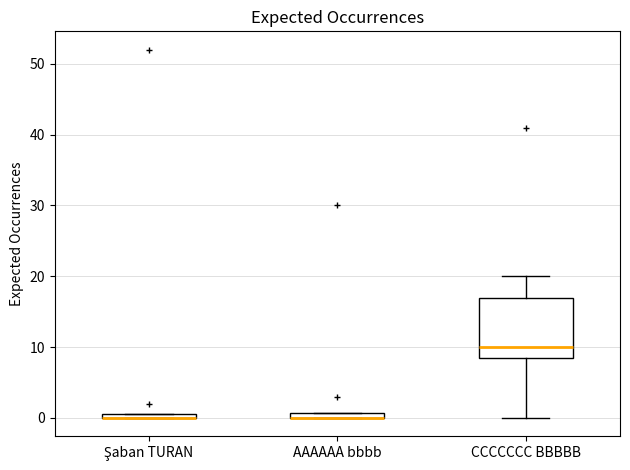

Comparing the boxes themselves (not the whiskers), which one is the tallest?

CCCCCCC BBBBB